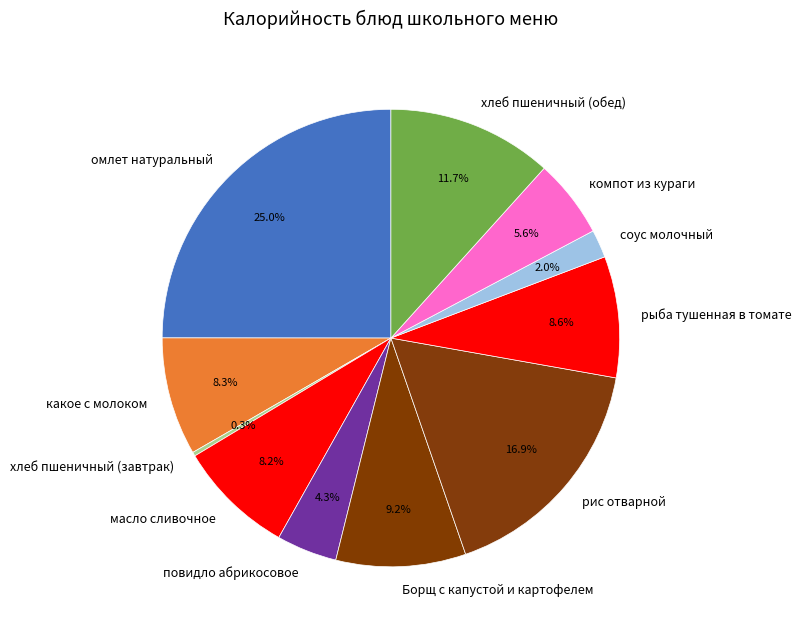

True or false: компот из кураги accounts for 6% of the total.

True